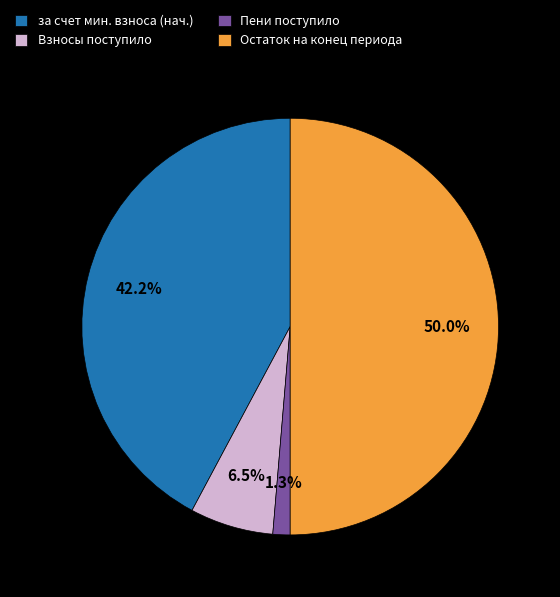

How many segments does this pie chart have?

4